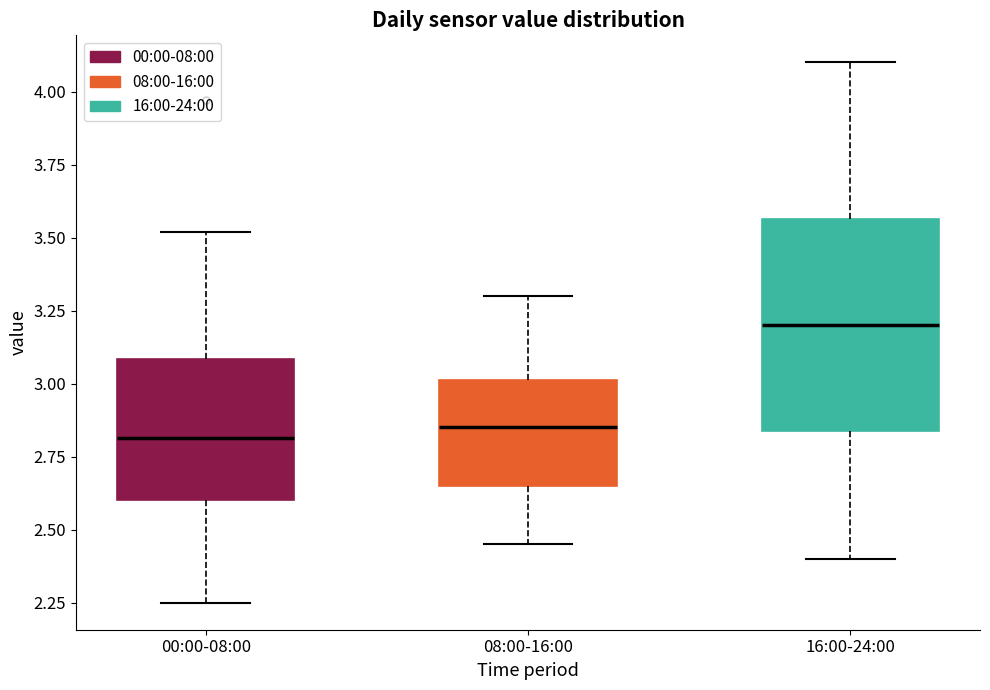

Which box's median line is the highest?

16:00-24:00